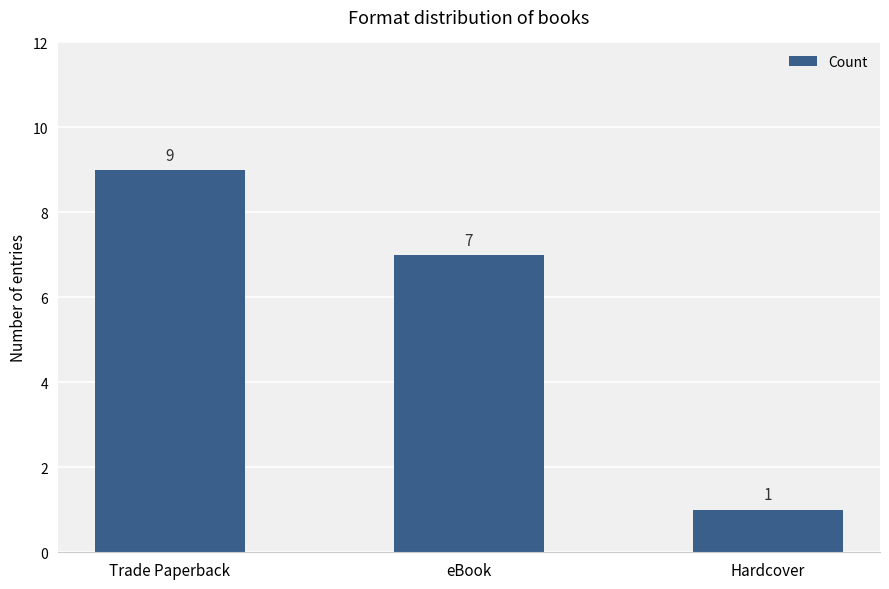

Where does the data first go above 7?

Trade Paperback